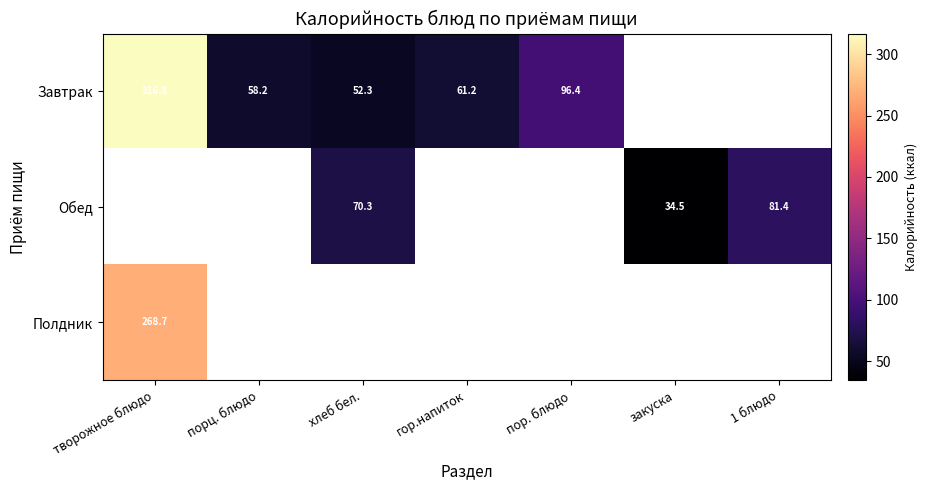

Where does the Завтрак series first go above 96?

творожное блюдо